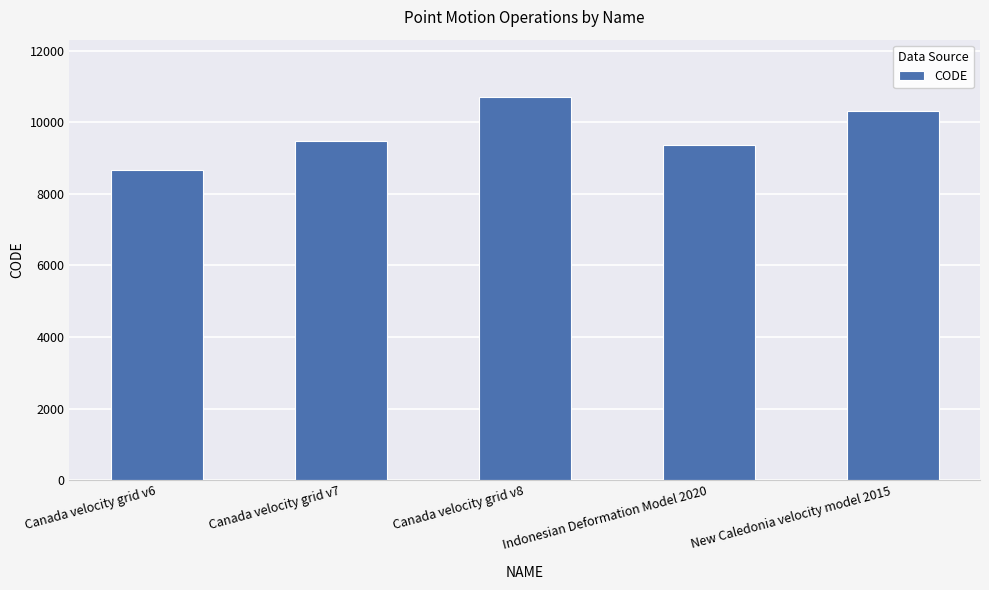

Rank the categories by value from lowest to highest.

Canada velocity grid v6, Indonesian Deformation Model 2020, Canada velocity grid v7, New Caledonia velocity model 2015, Canada velocity grid v8